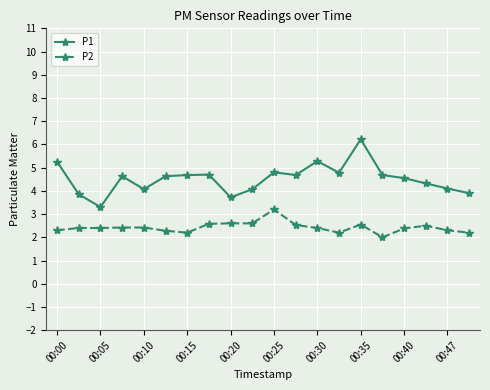

Rank the series by their maximum value, from lowest to highest.

P2, P1